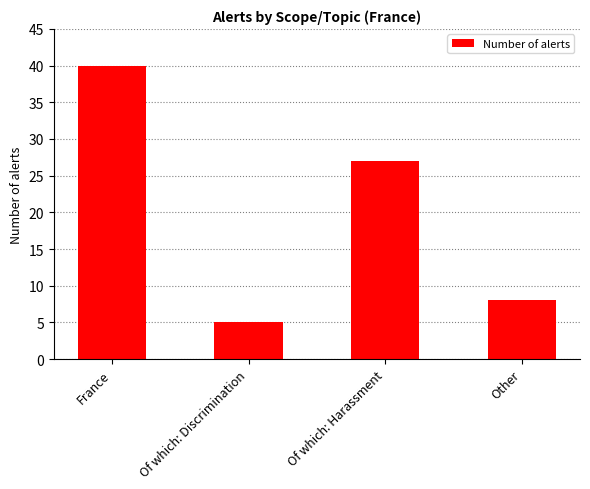

How many values are below 27?

2